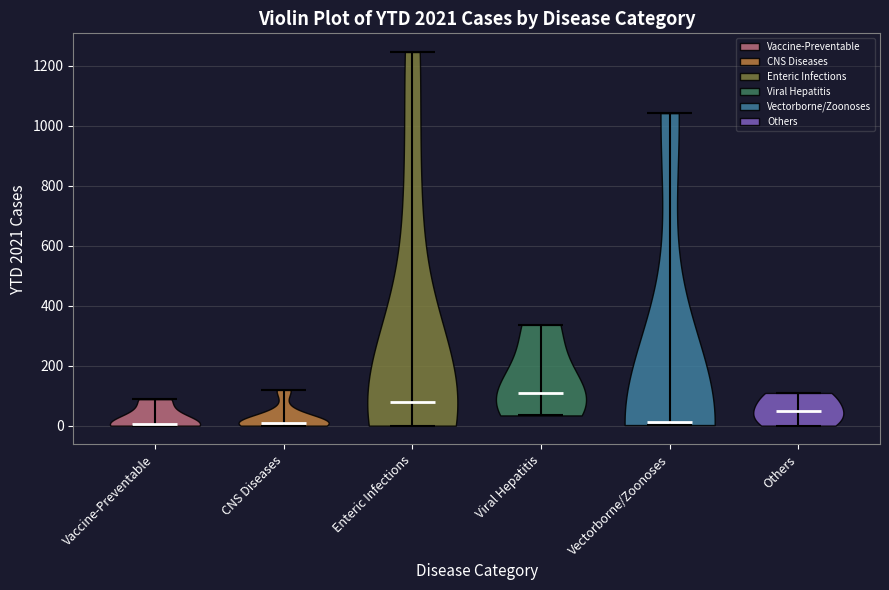

Reading left to right, read every violin against the y-axis: where its median line is, and the lowest and highest points it reaches. The values are not printed on the chart, so give them approximately, as read against the axis.

Vaccine-Preventable: median line 0, lowest point 0, highest point 80
CNS Diseases: median line 0, lowest point 0, highest point 120
Enteric Infections: median line 80, lowest point 0, highest point 1240
Viral Hepatitis: median line 100, lowest point 40, highest point 340
Vectorborne/Zoonoses: median line 20, lowest point 0, highest point 1040
Others: median line 40, lowest point 0, highest point 100